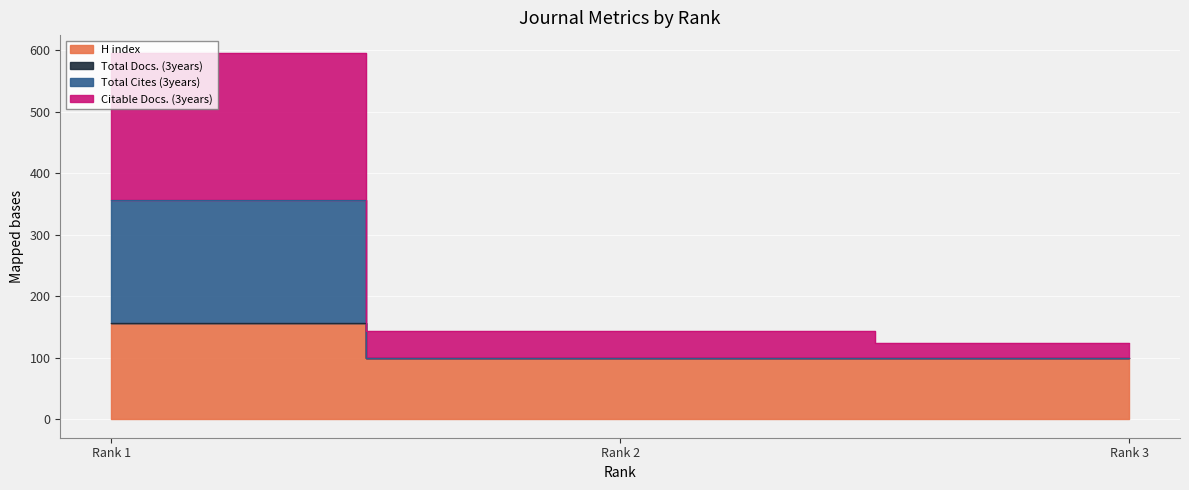

What is the highest value of the Total Docs. (3years) series?

156